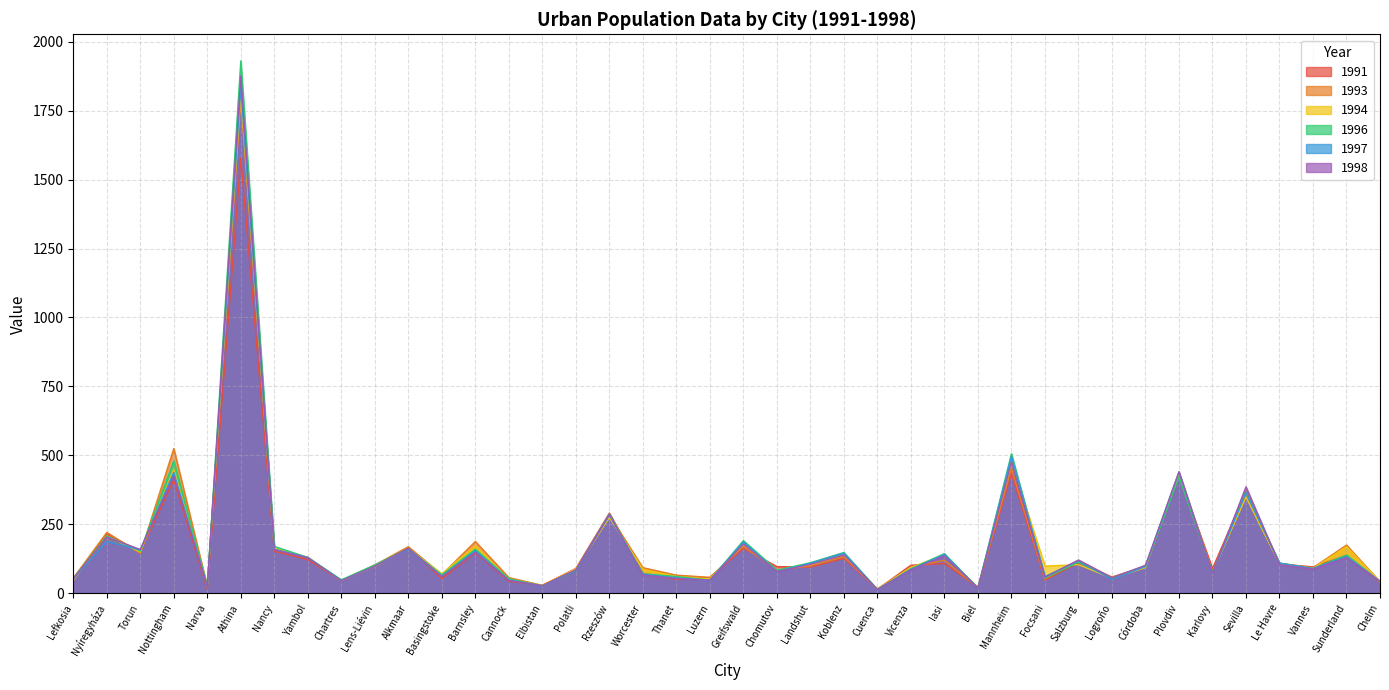

Between which two adjacent categories do 1996 and 1998 first intersect?

Nyíregyháza and Torun